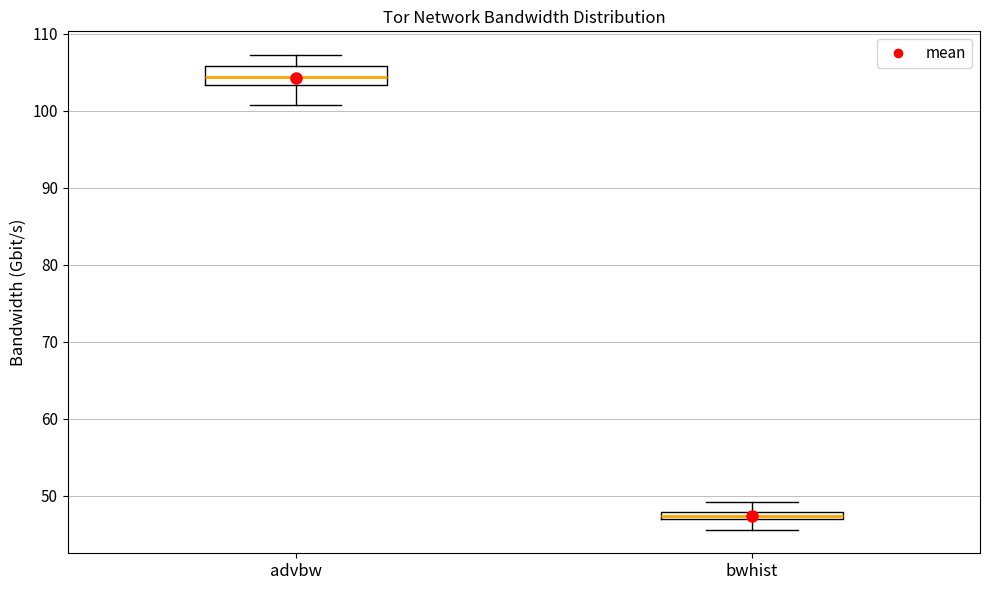

Which box's median line is the lowest?

bwhist